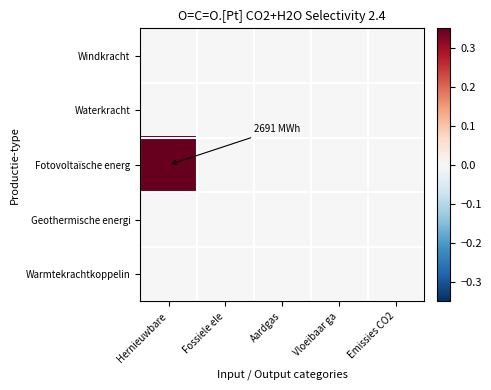

Which series has the widest spread of values?

Fotovoltaïsche energ